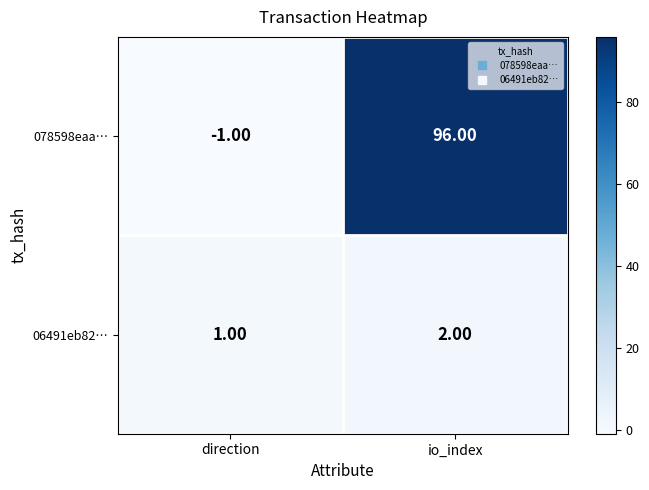

At which category does the chart reach its peak across all series?

io_index